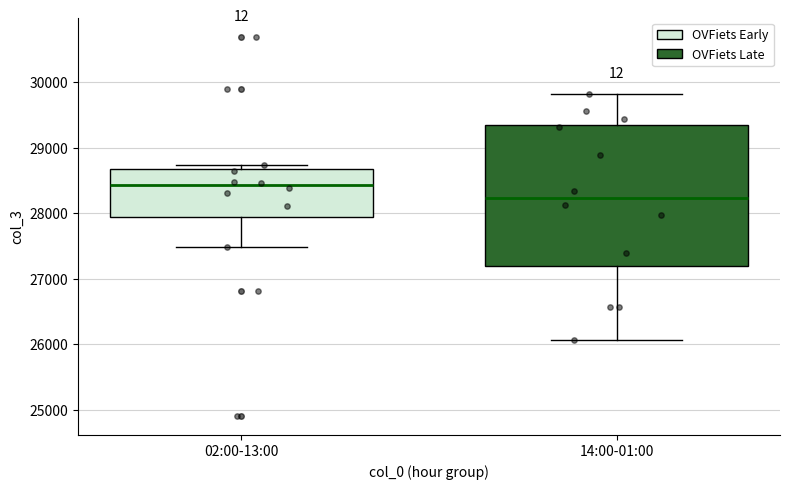

Where does the median line of the box for 14:00-01:00 sit on the y-axis? The values are not printed on the chart, so give them approximately, as read against the axis.

28200